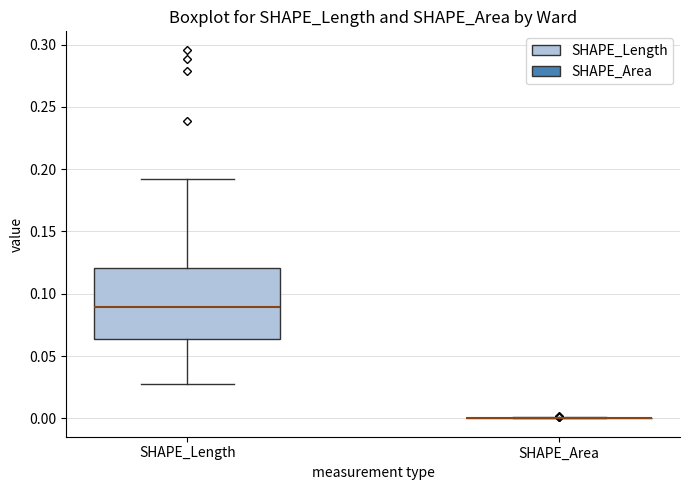

Reading left to right, read every box against the y-axis: the position of its median line, the range the box covers, and the ends of its whiskers. The values are not printed on the chart, so give them approximately, as read against the axis.

SHAPE_Length: median 0.090, box 0.065 to 0.120, whiskers 0.025 to 0.190
SHAPE_Area: box collapsed to a line at 0.000, whiskers 0.000 to 0.000